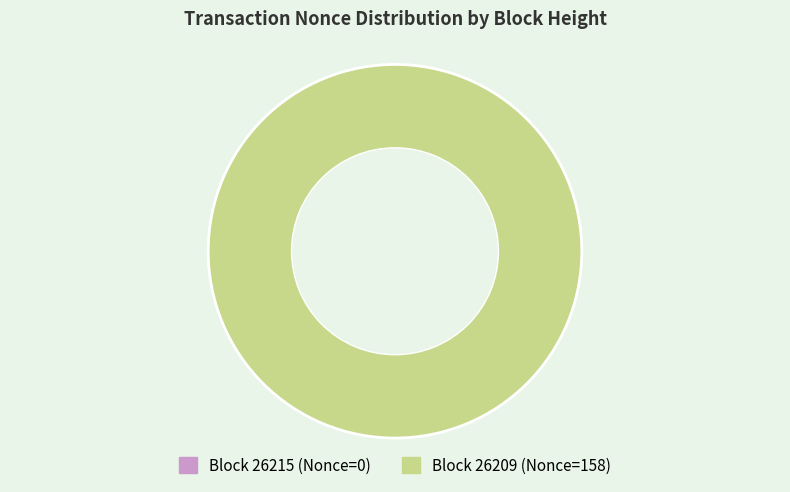

Is it true that 26209 is 100% of the pie?

True